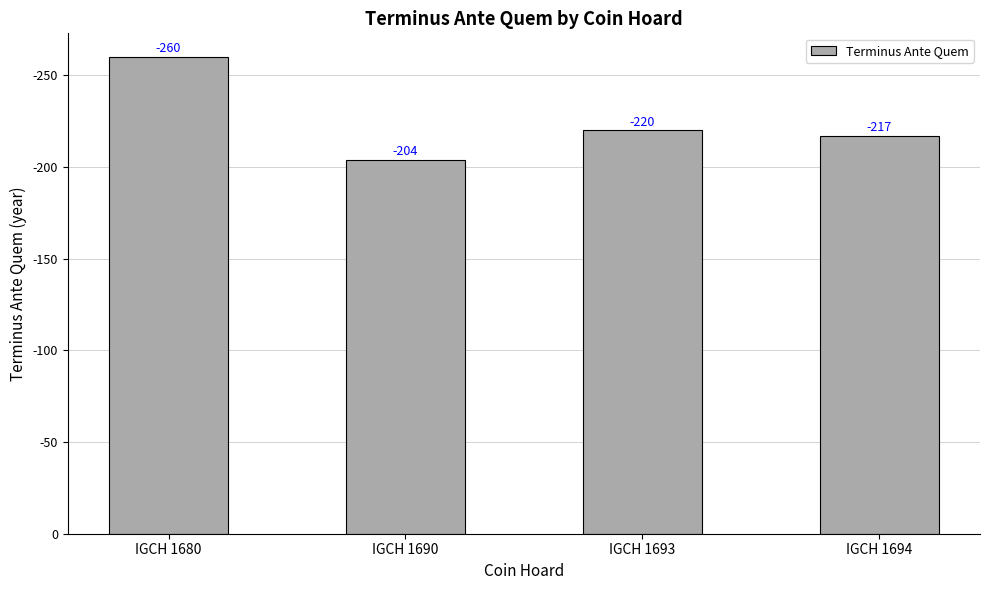

Does the chart contain any negative values?

No